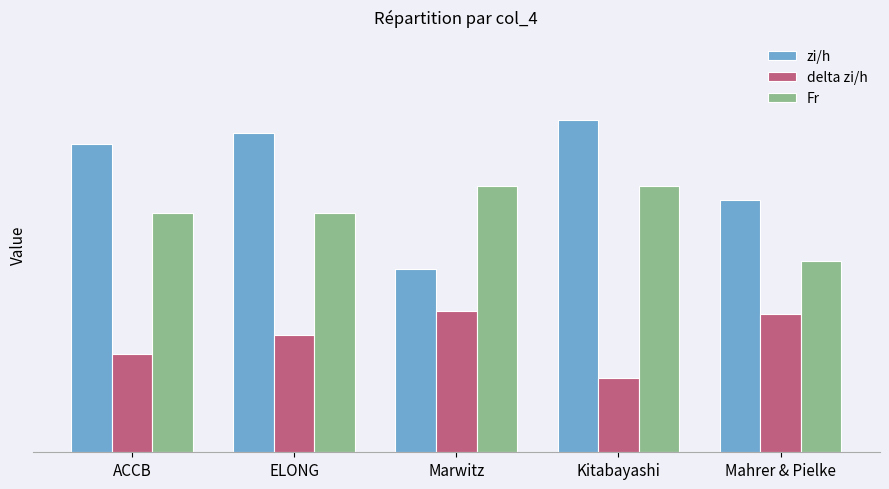

What is the label of the 4th bar from the right?

ELONG